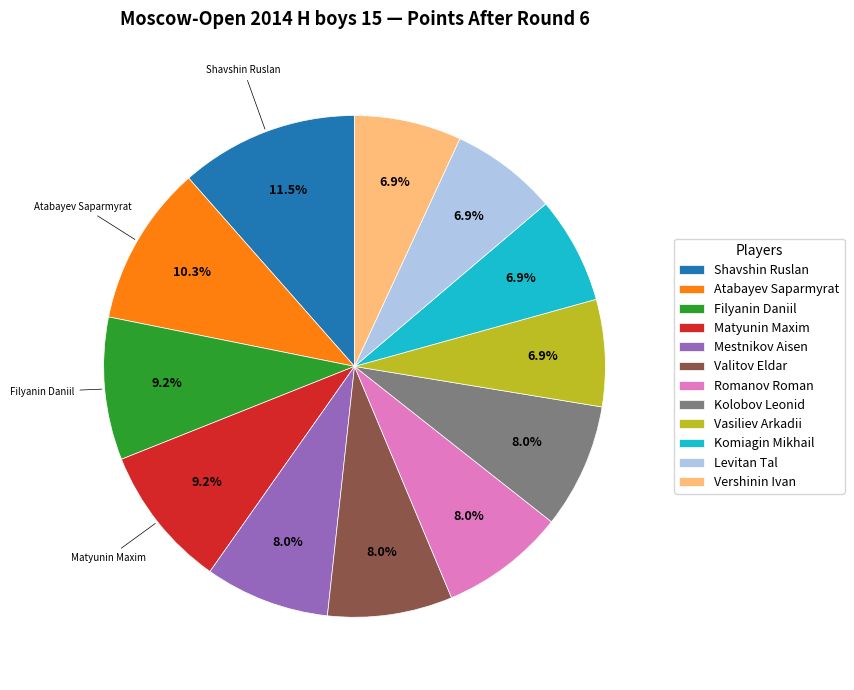

Which category has the biggest portion of the pie?

Shavshin Ruslan